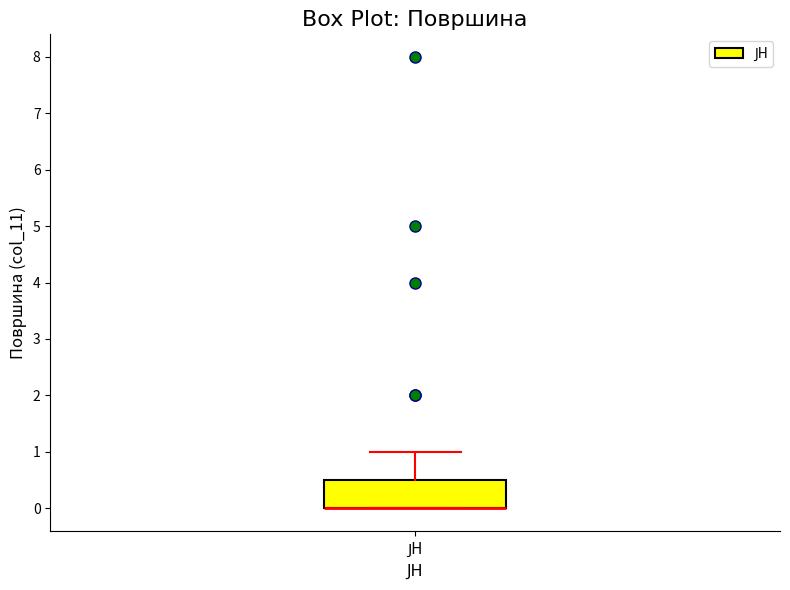

Read this box plot against the y-axis: the position of the median line, the range covered by the box, and the ends of both whiskers. The values are not printed on the chart, so give them approximately, as read against the axis.

median 0.0 (drawn on the box's lower edge), box 0.0 to 0.5, whiskers 0.0 to 1.0